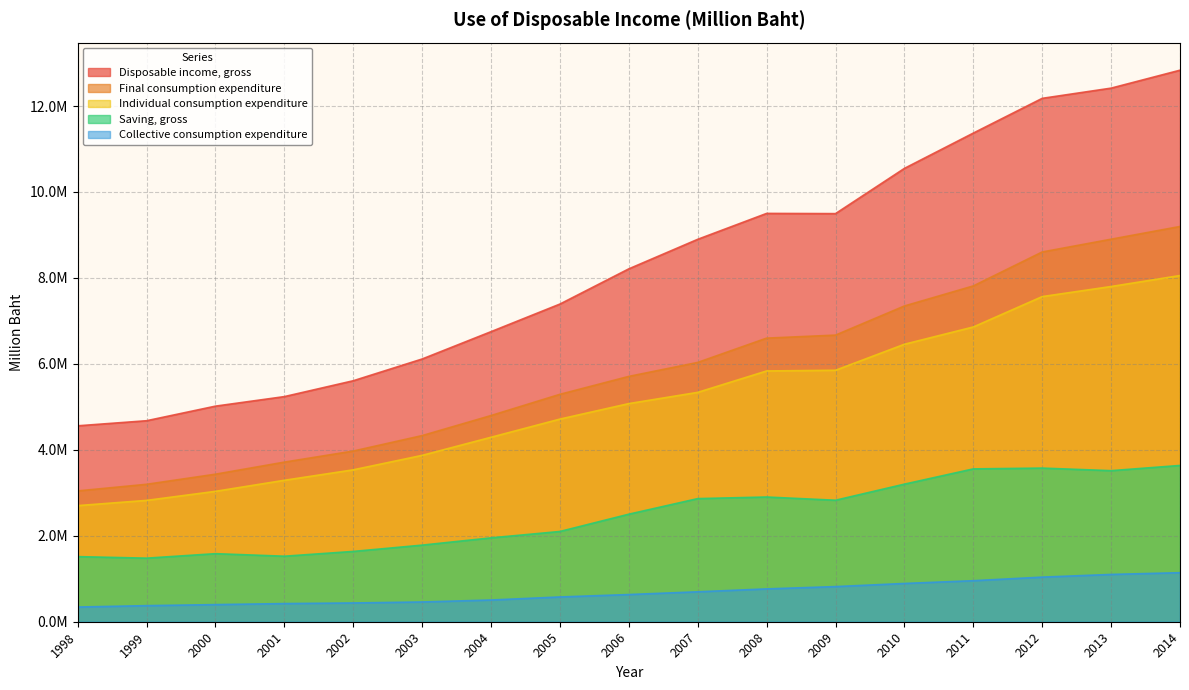

What is the difference between the Final consumption expenditure values at 1998 and 2010?

4303217